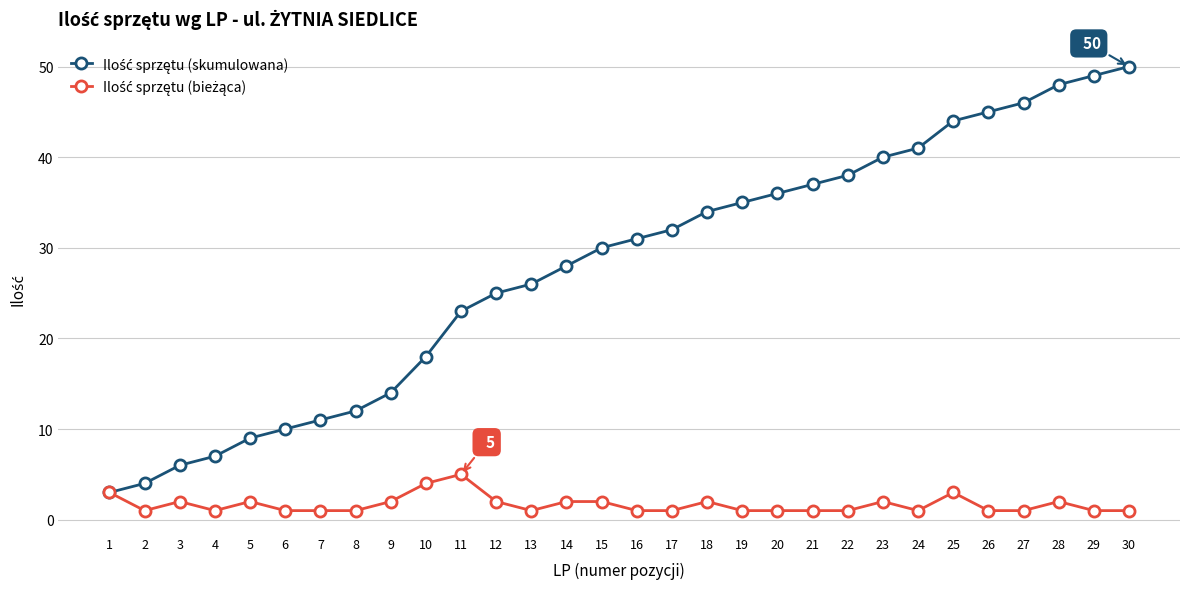

What is the maximum value shown in the chart?

50